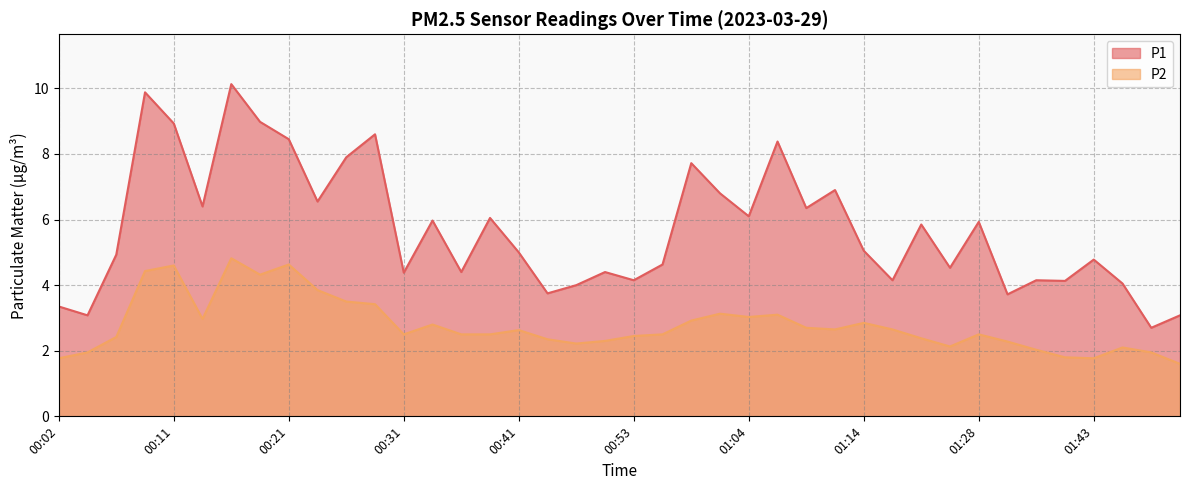

At how many categories does at least one series exceed 5?

20